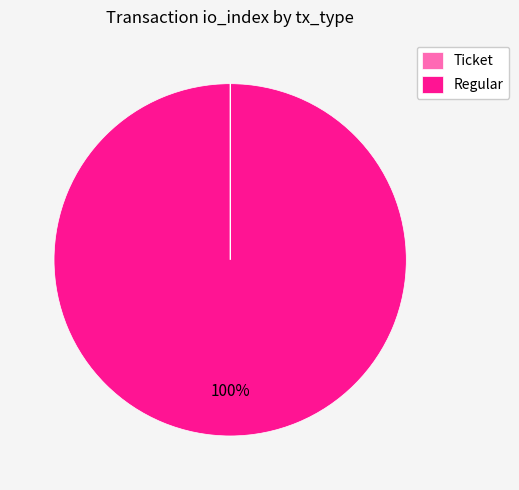

What is the largest slice in the pie chart?

Regular